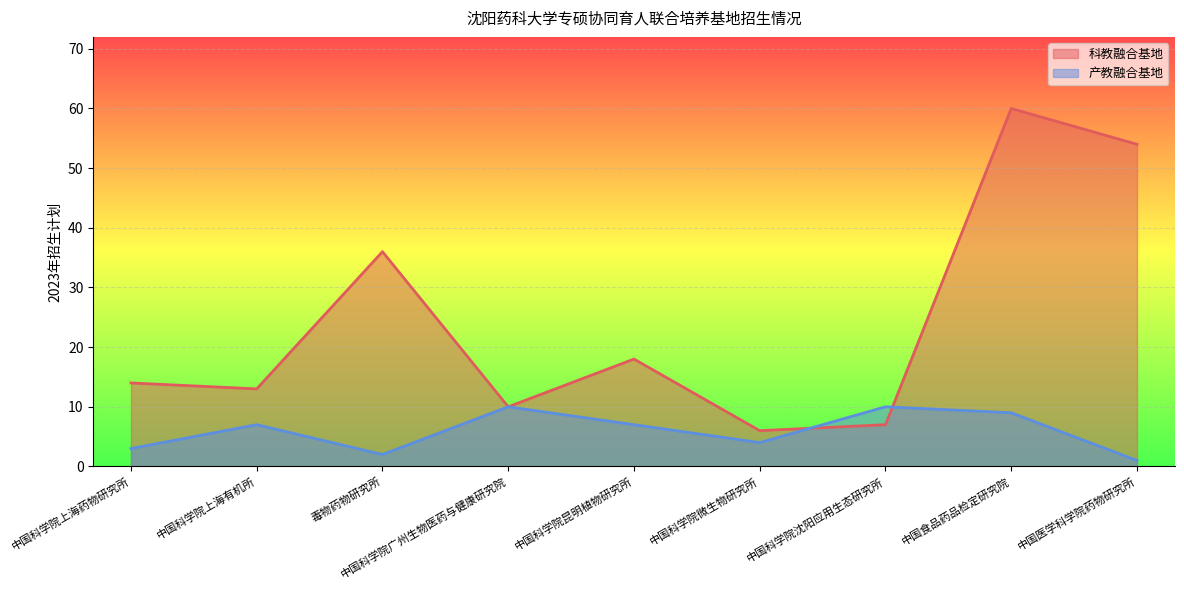

Reading left to right, what are all the values shown in this chart?

科教融合基地: 14	13	36	10	18	6	7	60	54
产教融合基地: 3	7	2	10	7	4	10	9	1